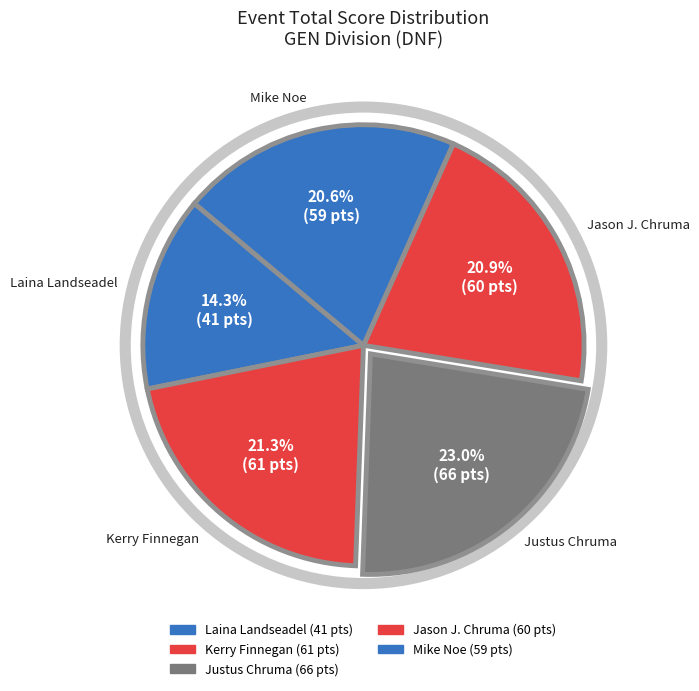

True or false: Kerry Finnegan accounts for 30% of the total.

False